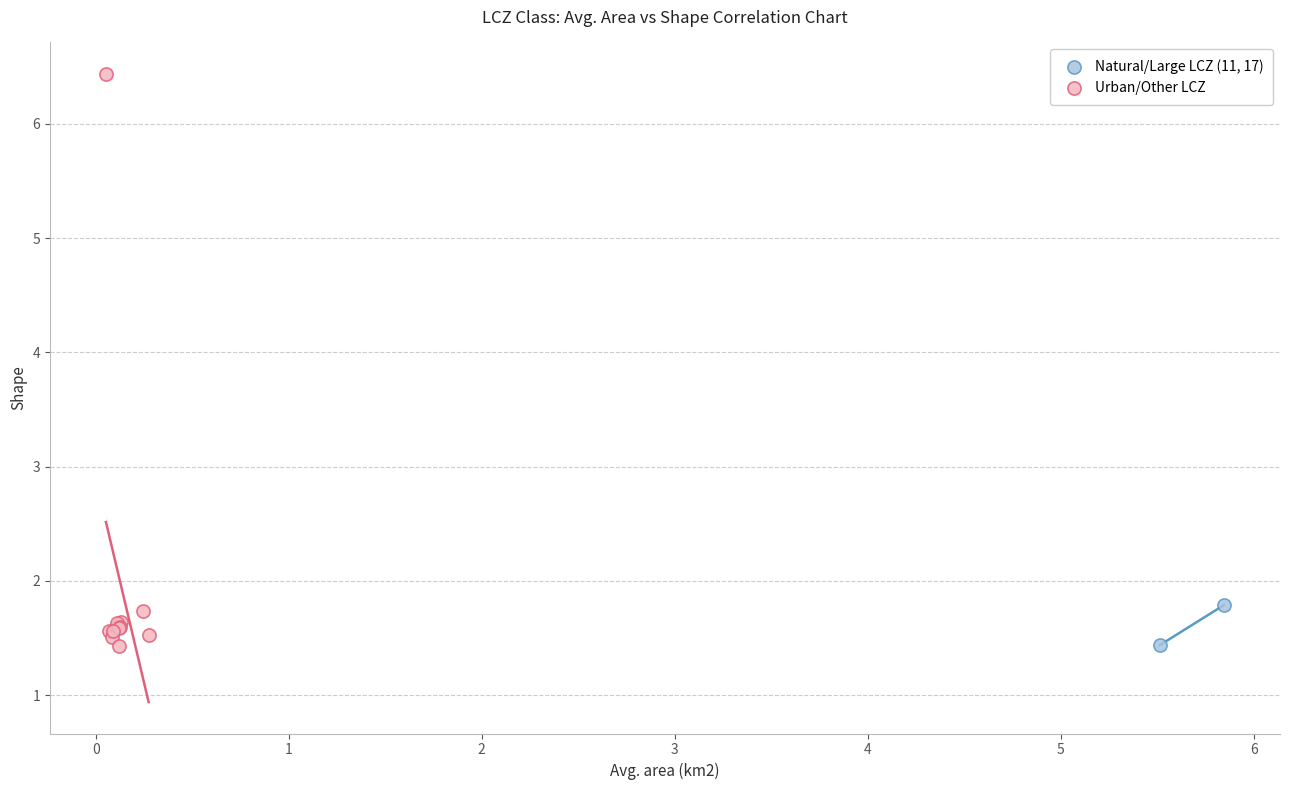

What are all the series names shown in the legend?

Natural/Large LCZ (11, 17), Urban/Other LCZ